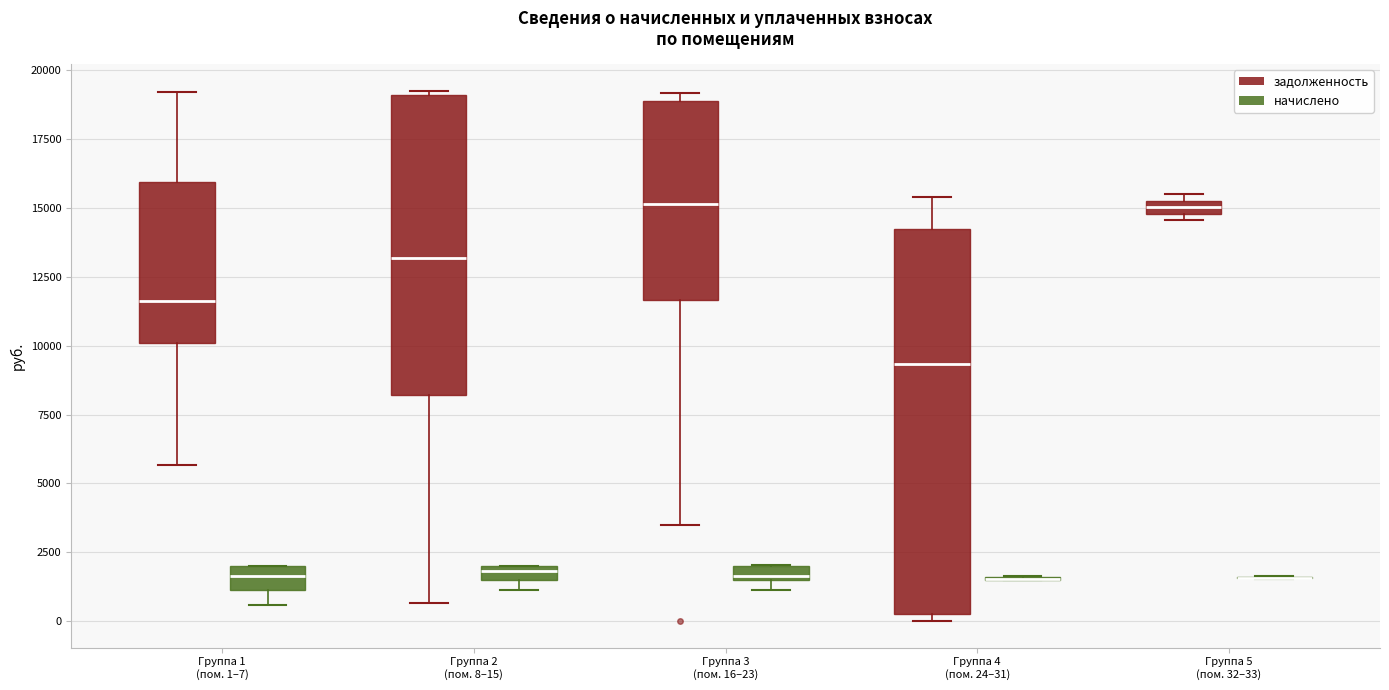

Which box is the tallest, from its lower edge to its upper edge?

Группа 4 (пом. 24–31) (задолженность)